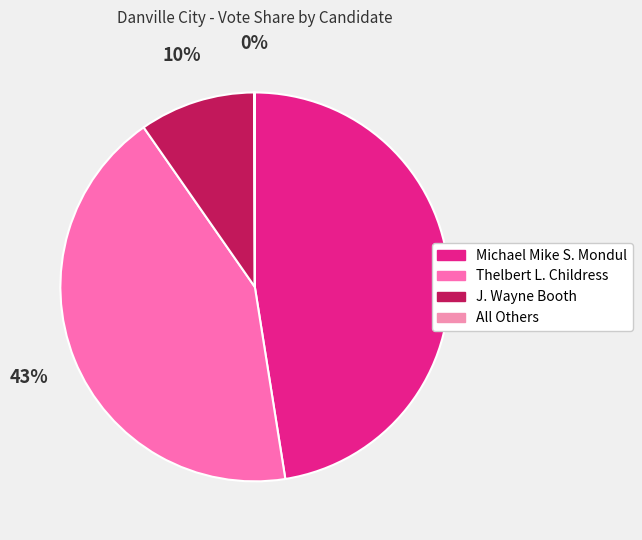

Which category has the smallest portion of the pie?

All Others